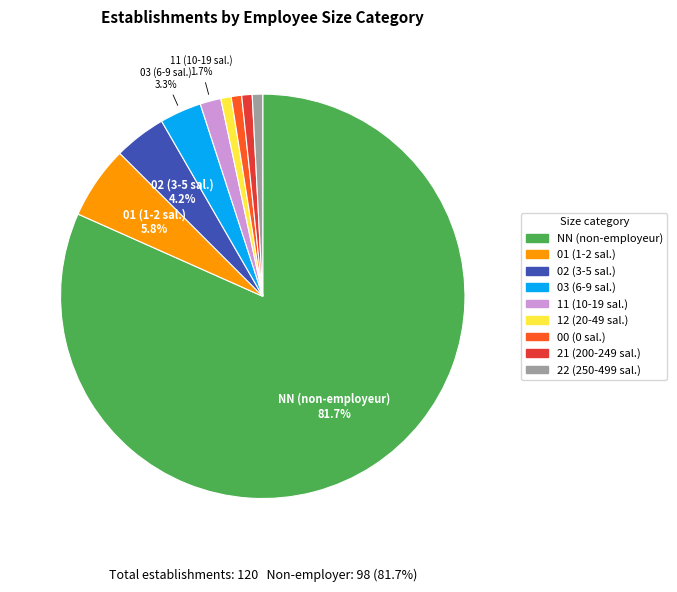

To the nearest percent, what is the combined percentage of 00 and 21?

2%